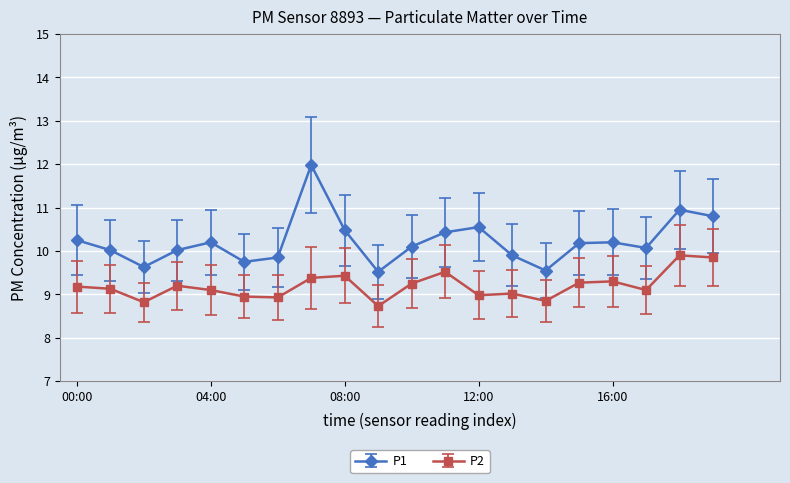

How many interior local peaks does the P1 series have?

5